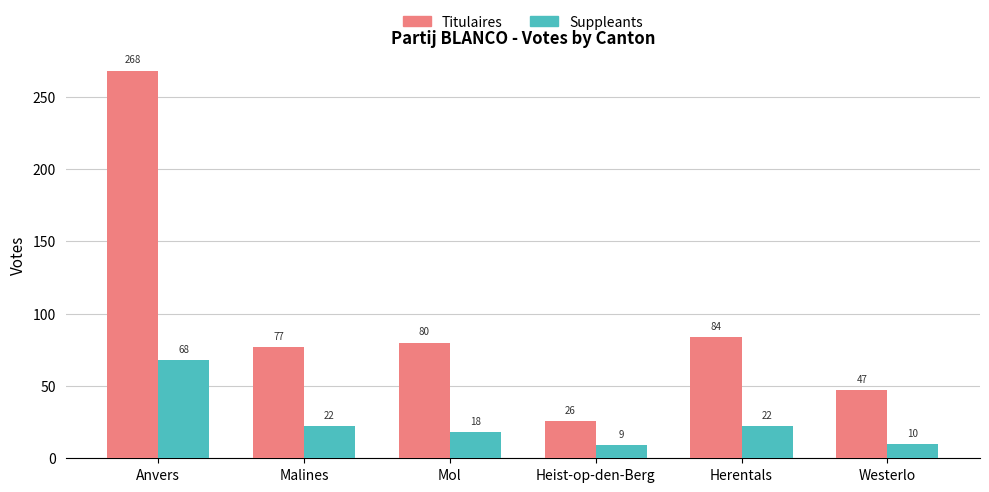

What are all the series names shown in the legend?

Titulaires, Suppleants